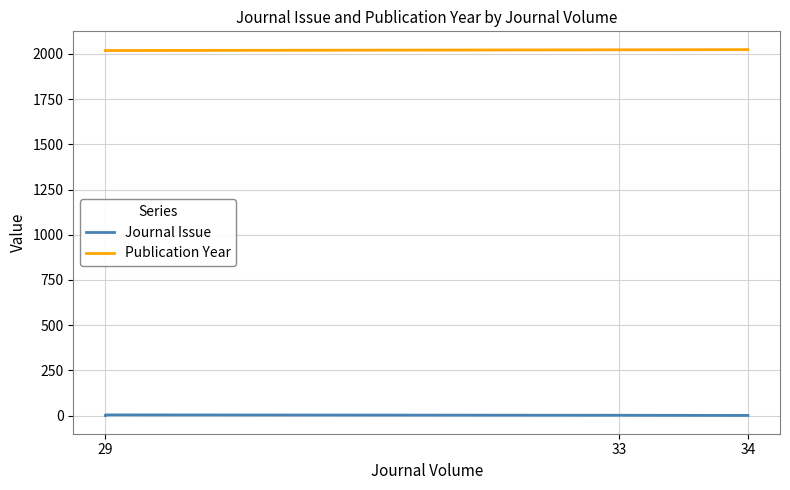

Reading left to right, transcribe all the data shown in this chart.

Journal Issue: 1	4	2	1
Publication Year: 2019	2019	2023	2024